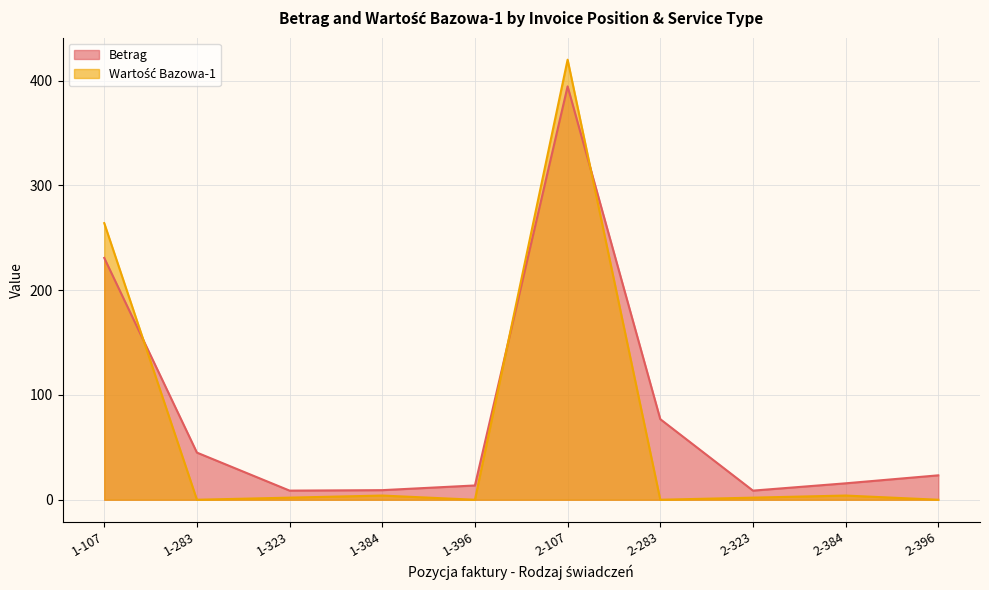

After their last crossing, which series has the higher values: Betrag or Wartość Bazowa-1?

Betrag